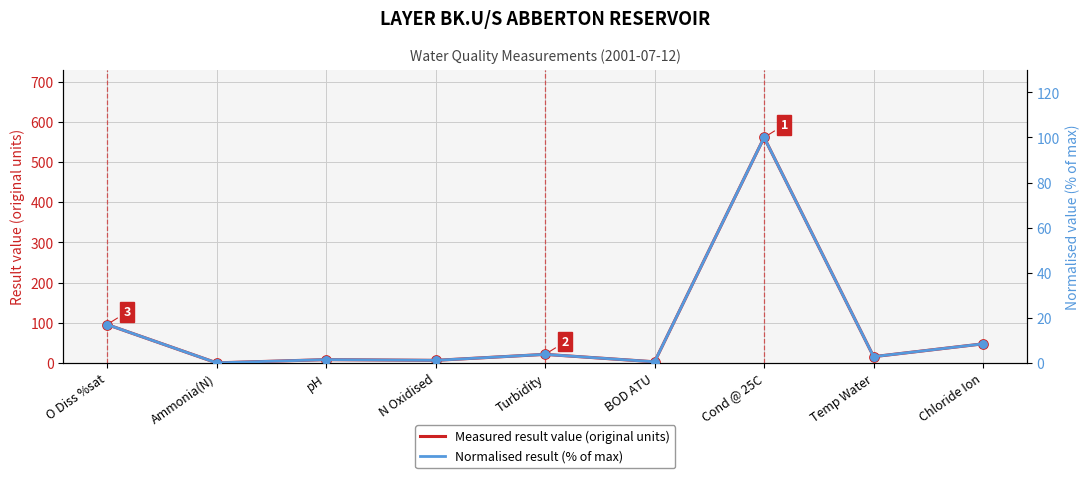

What is the total value across all series at Chloride Ion?

55.8